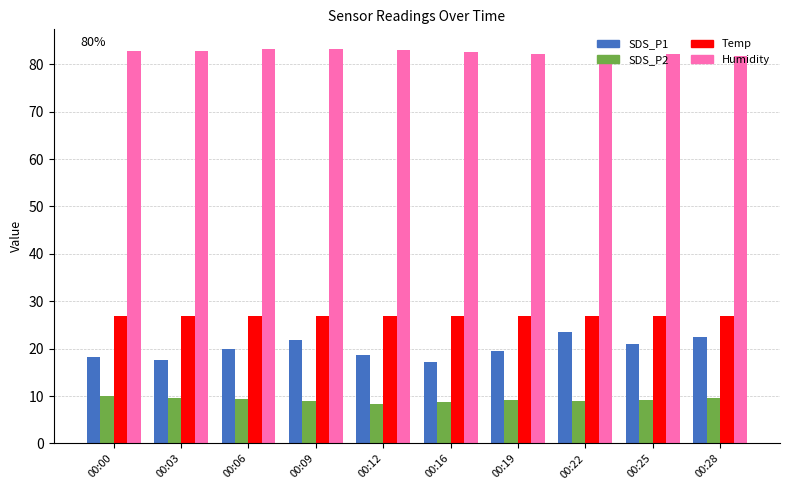

How many series are shown in this chart?

4